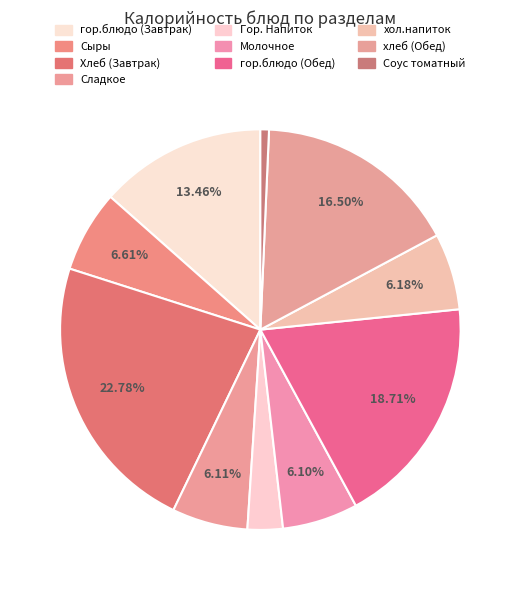

Which slice is the largest?

Хлеб (Завтрак)